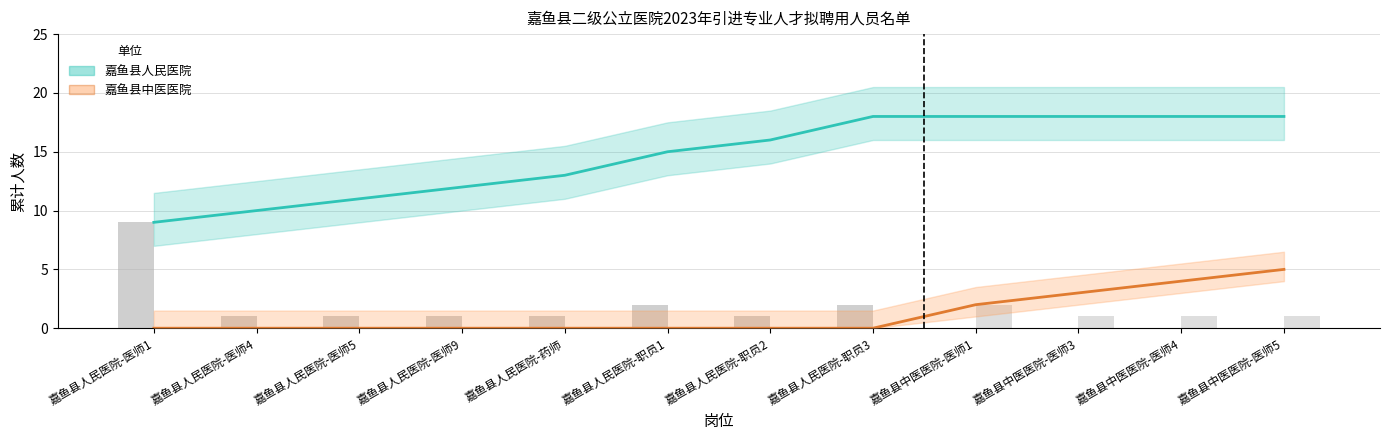

Between 嘉鱼县人民医院-职员3 and 嘉鱼县中医医院-医师1, which series saw the biggest shift?

嘉鱼县中医医院 (累计)